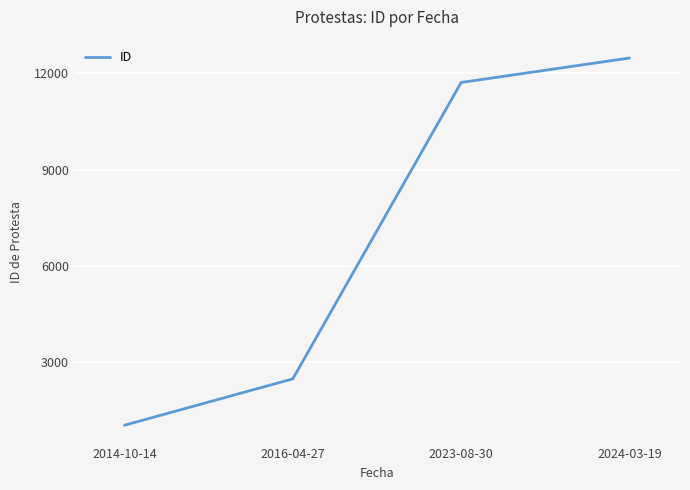

Which has a higher value, 2023-08-30 or 2024-03-19?

2024-03-19